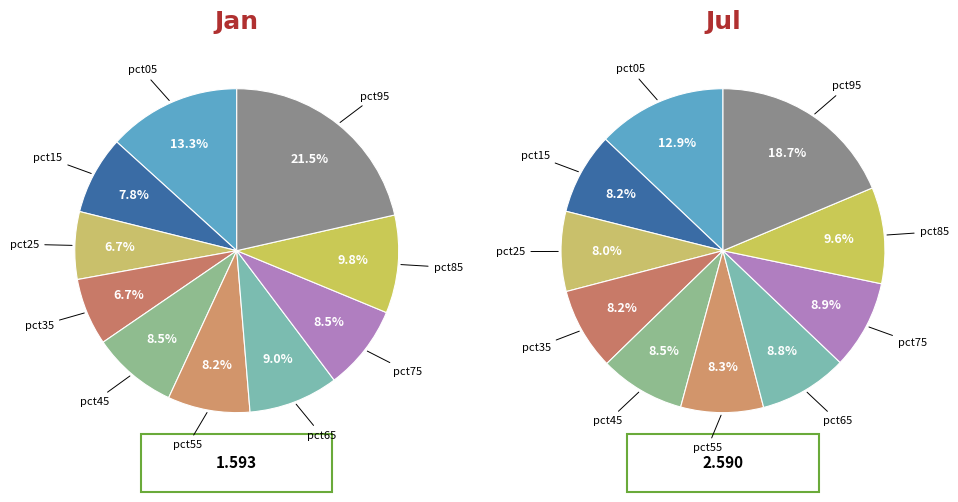

Is there any slice that represents more than half of the pie?

No